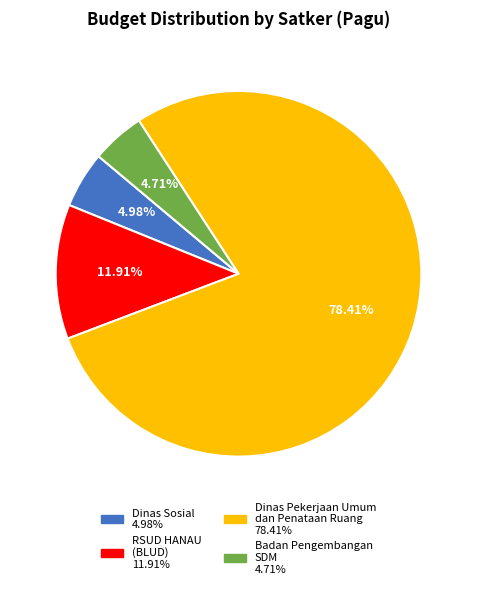

Is there any slice that represents more than half of the pie?

Yes